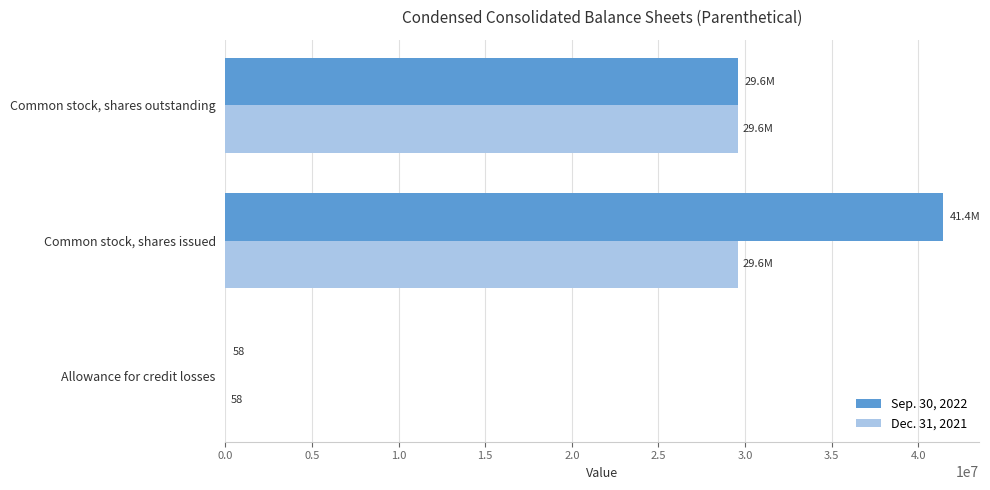

What is the greatest value displayed?

41417127